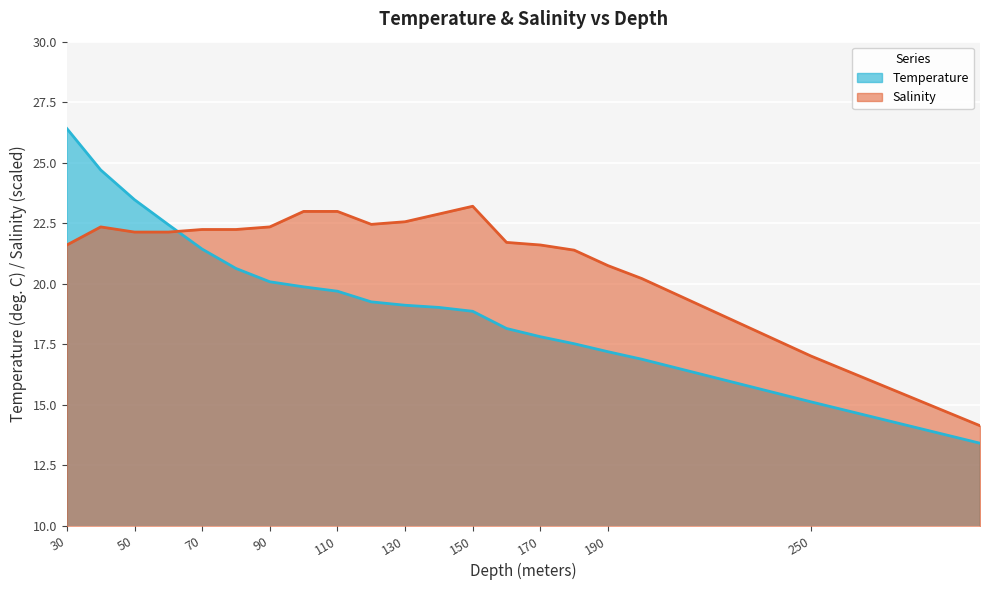

Rank the series at 40 from lowest to highest value.

Salinity, Temperature